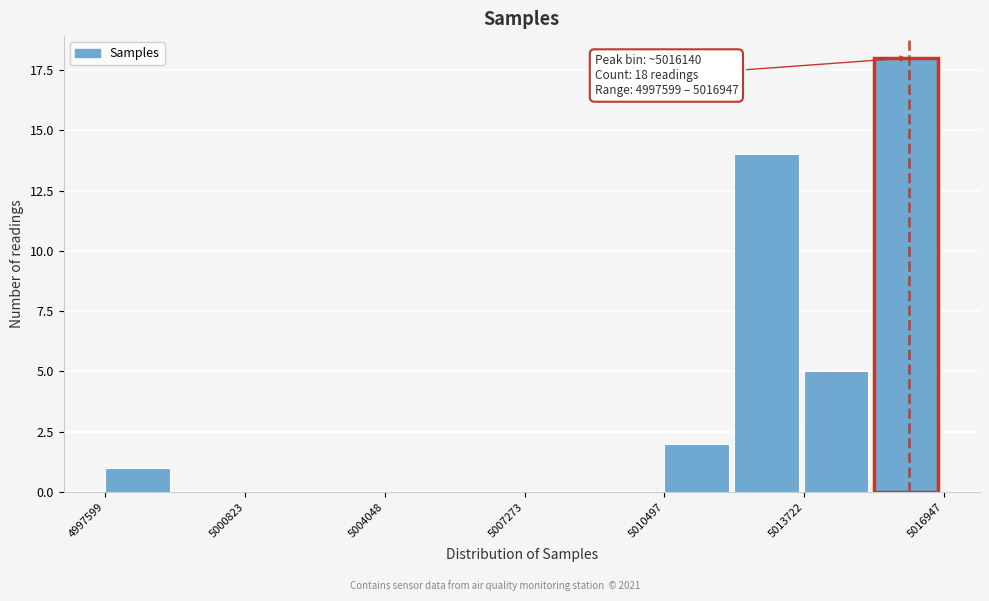

Read against the x-axis, roughly where is the centre of the tallest bar?

5016000